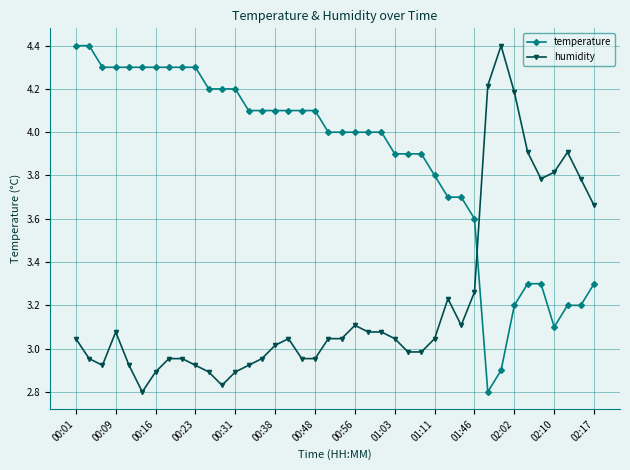

What are all the series names shown in the legend?

temperature, humidity